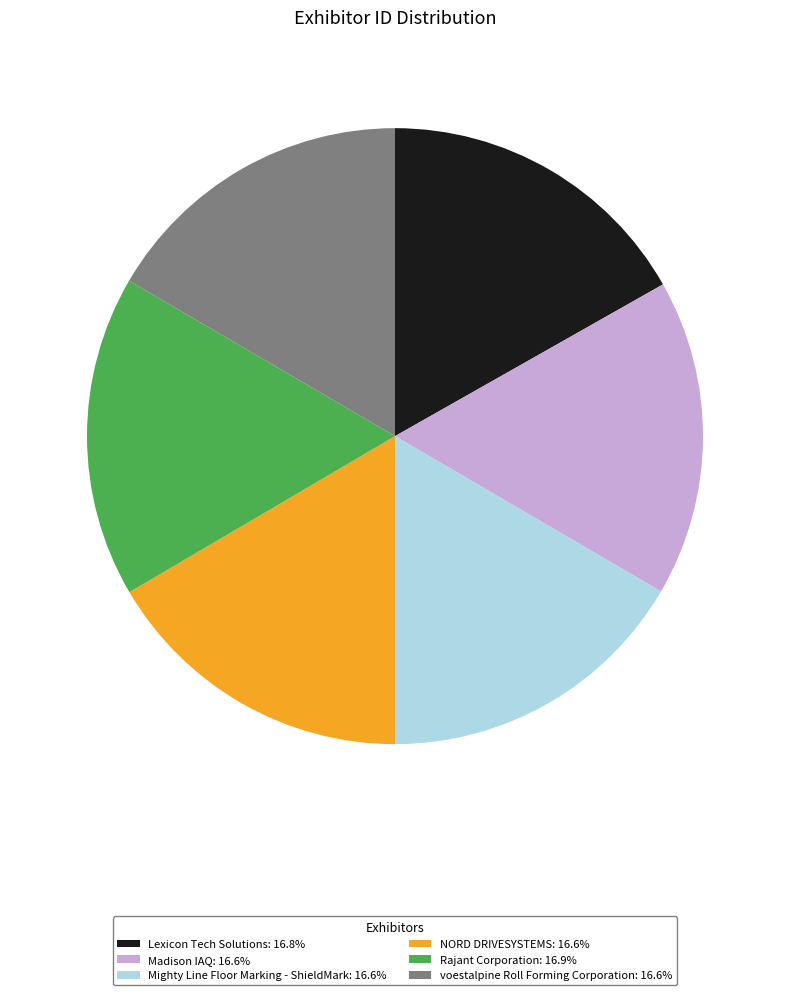

Combined, do Madison IAQ and Rajant Corporation account for over 50%?

No